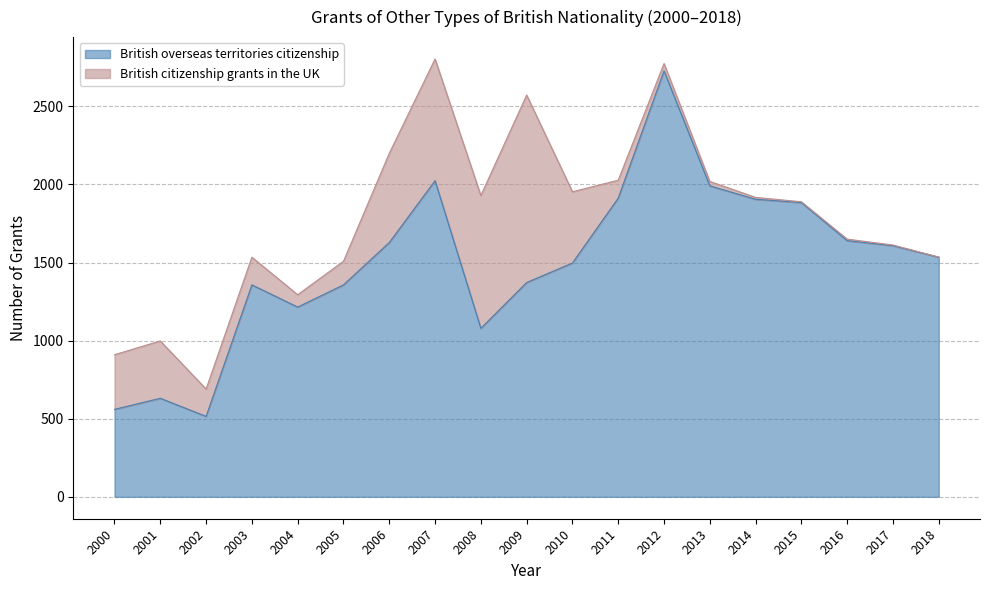

Reading right to left, list all the values displayed in this chart.

2018=1534	2017=1608	2016=1640	2015=1884	2014=1905	2013=1991	2012=2727	2011=1913	2010=1497	2009=1372	2008=1079	2007=2024	2006=1628	2005=1357	2004=1215	2003=1357	2002=515	2001=631	2000=560